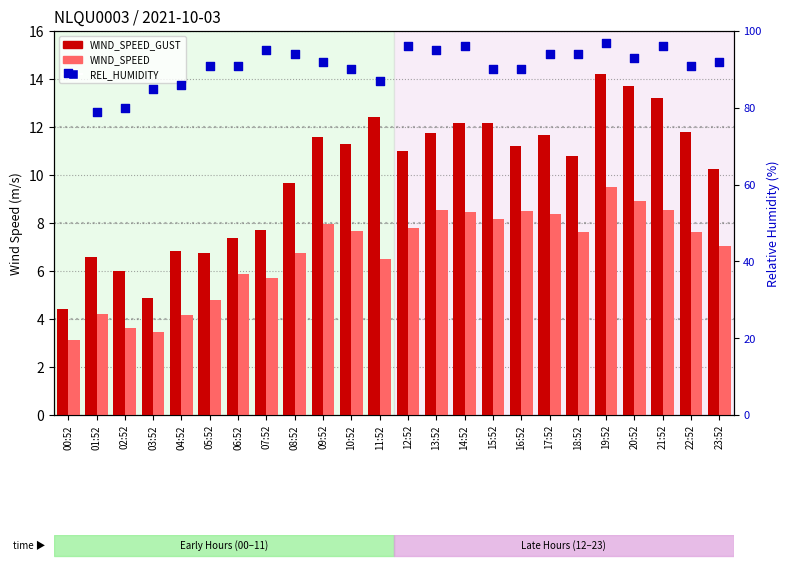

At which category is the sum across all series the highest?

19:52